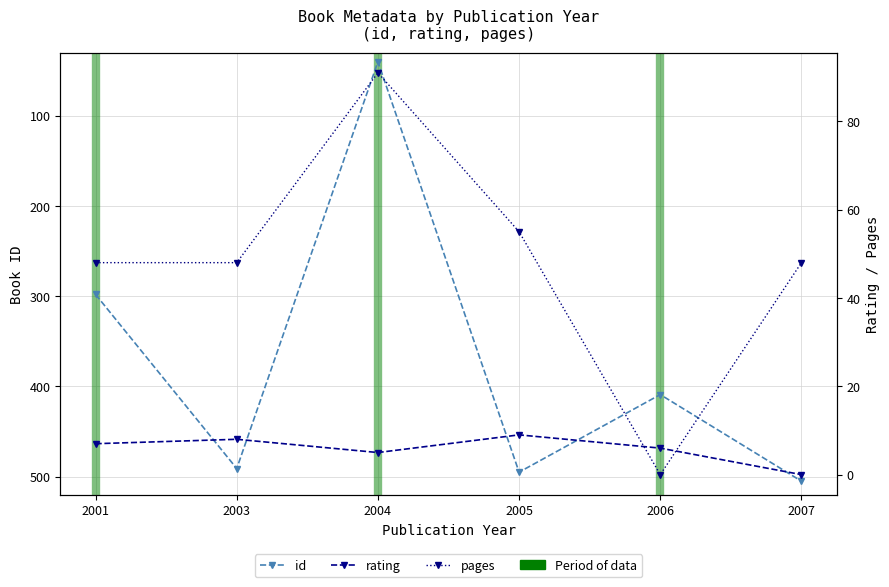

Reading right to left, what are all the values shown in this chart?

id: 505	409	495	40	491	298
rating: 0	6	9	5	8	7
pages: 48	0	55	91	48	48